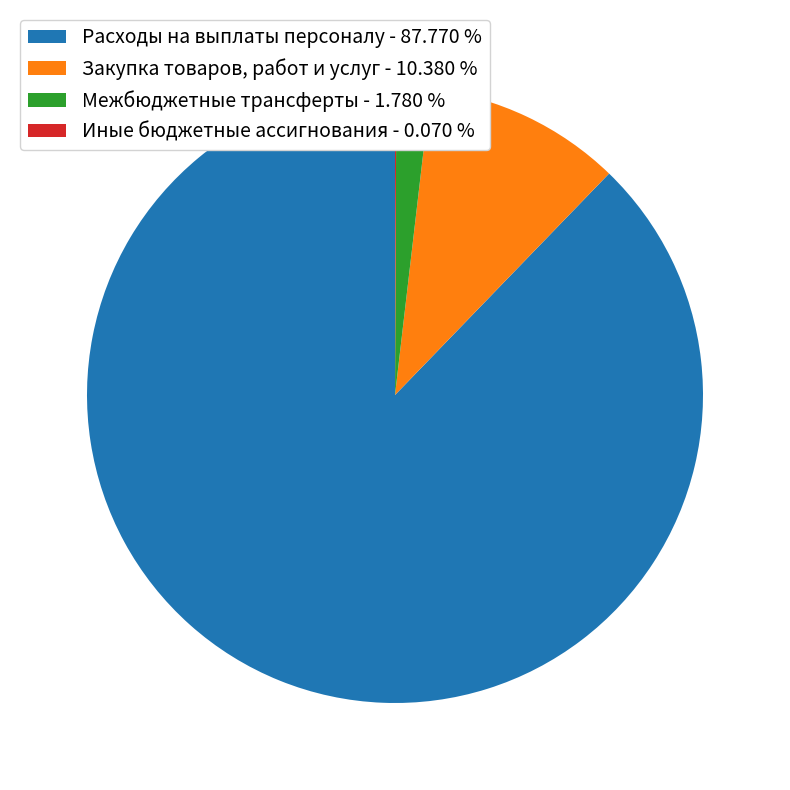

Does any single category account for the majority?

Yes